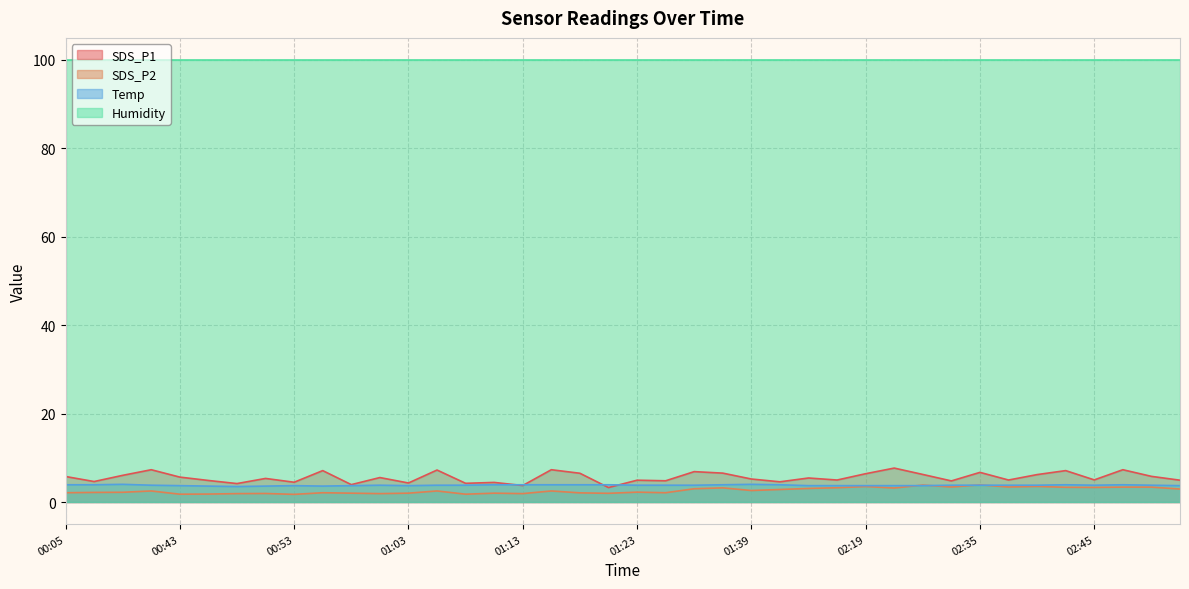

How many series are shown in this chart?

4